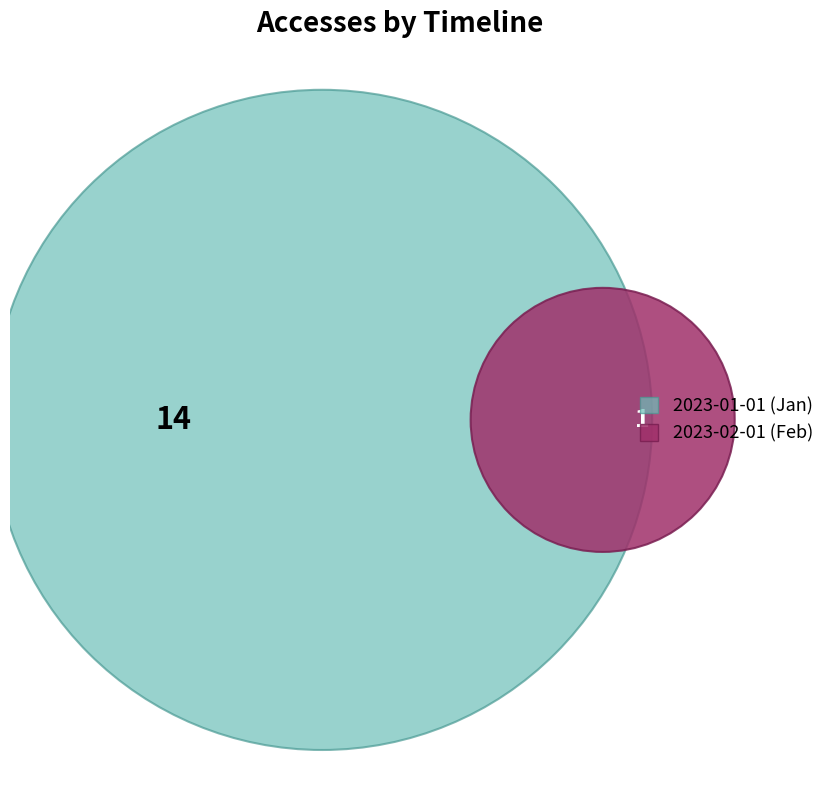

To the nearest percent, what percentage of the pie is 2023-01-01T00:00:00.000Z?

93%